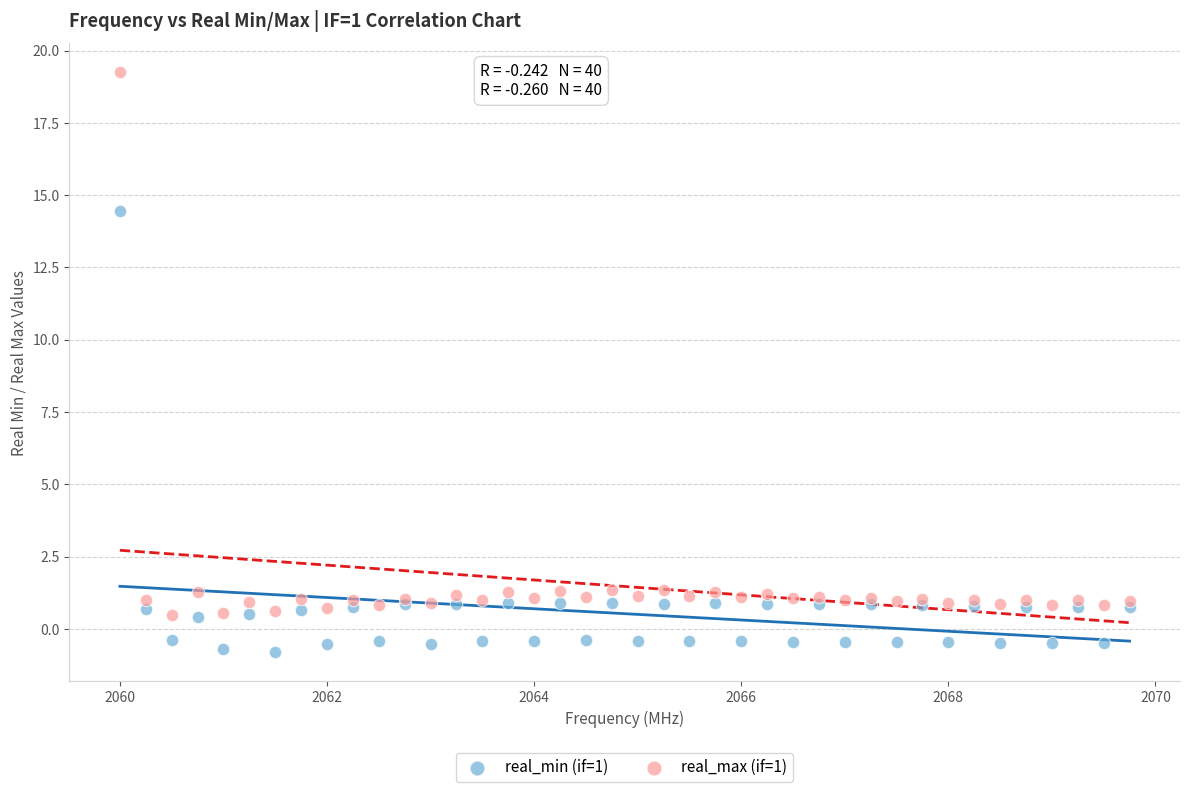

Across all series, what Y value is closest to 9?

14.4